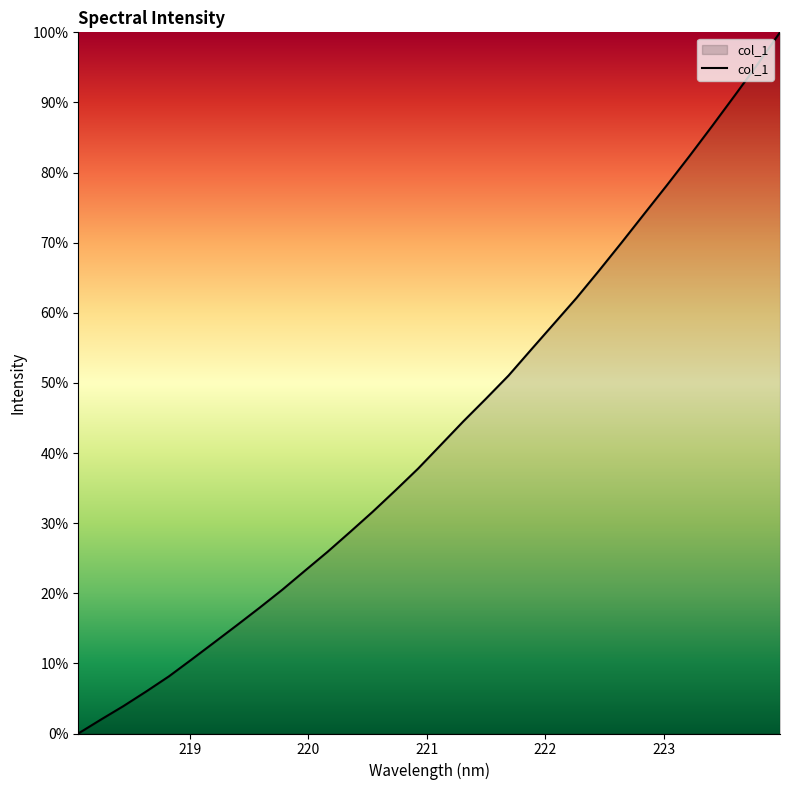

How many lines are shown in the chart?

1